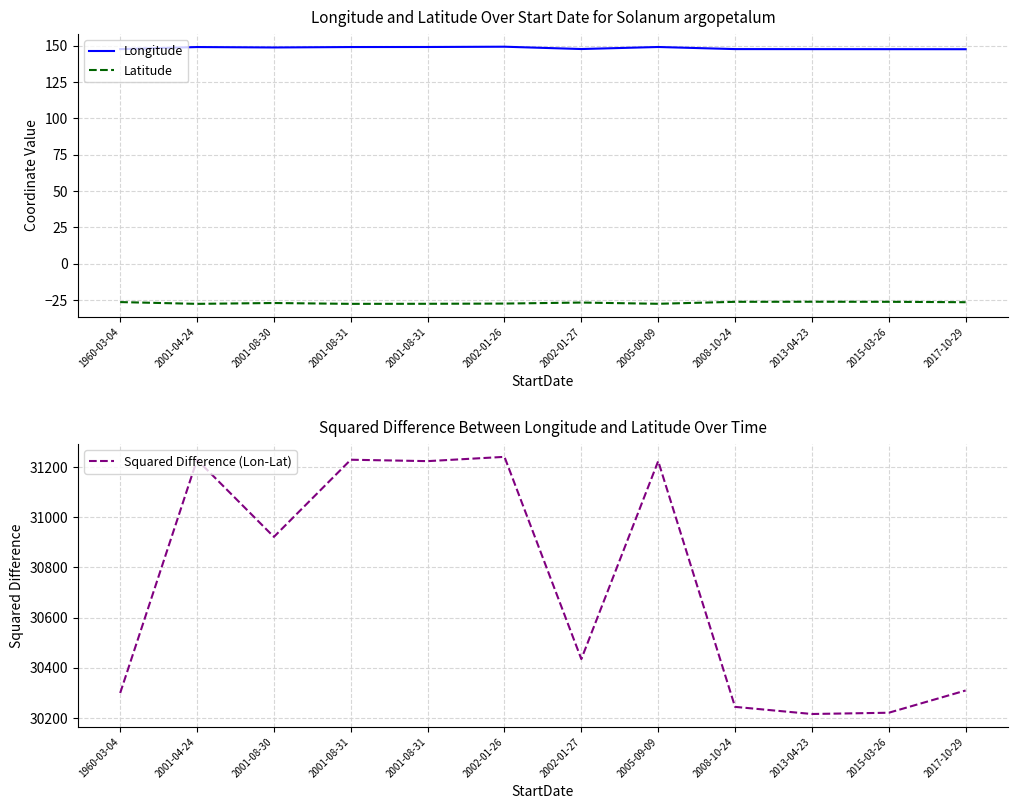

What are all the series names shown in the legend?

Longitude, Latitude, Squared Difference (Lon-Lat)